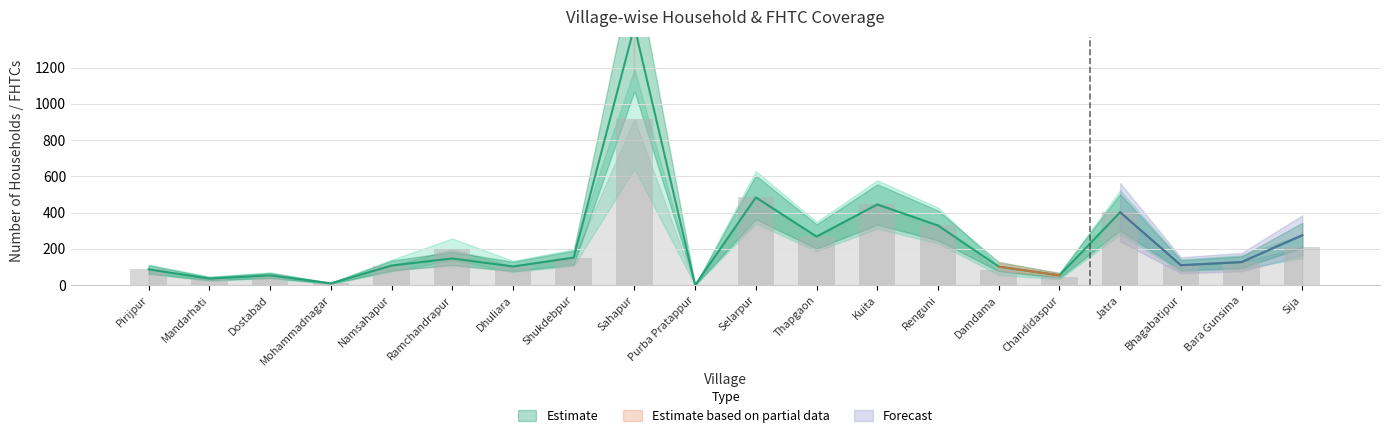

Which category has the lowest value in the FHTCs approved in SLSSC series?

Purba Pratappur